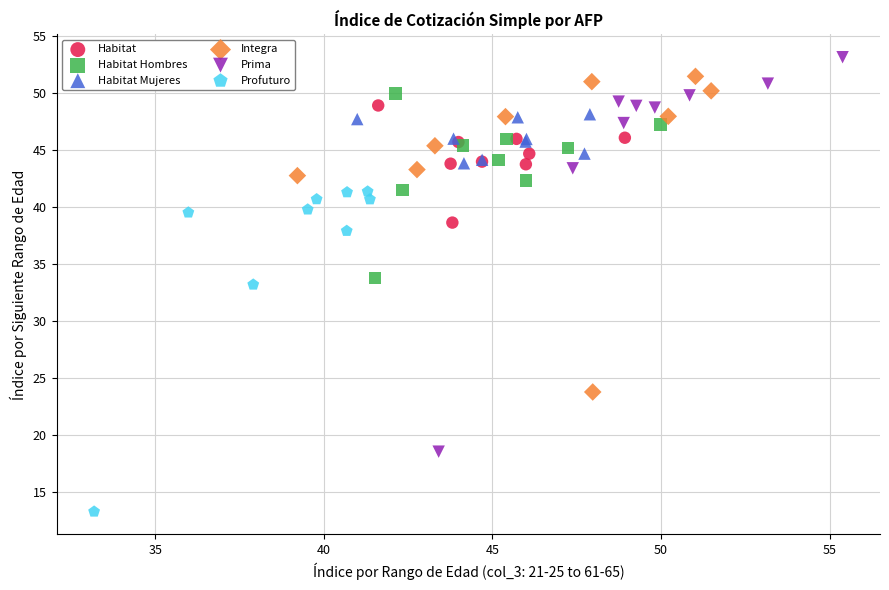

Which series has the widest spread of Y values?

Prima